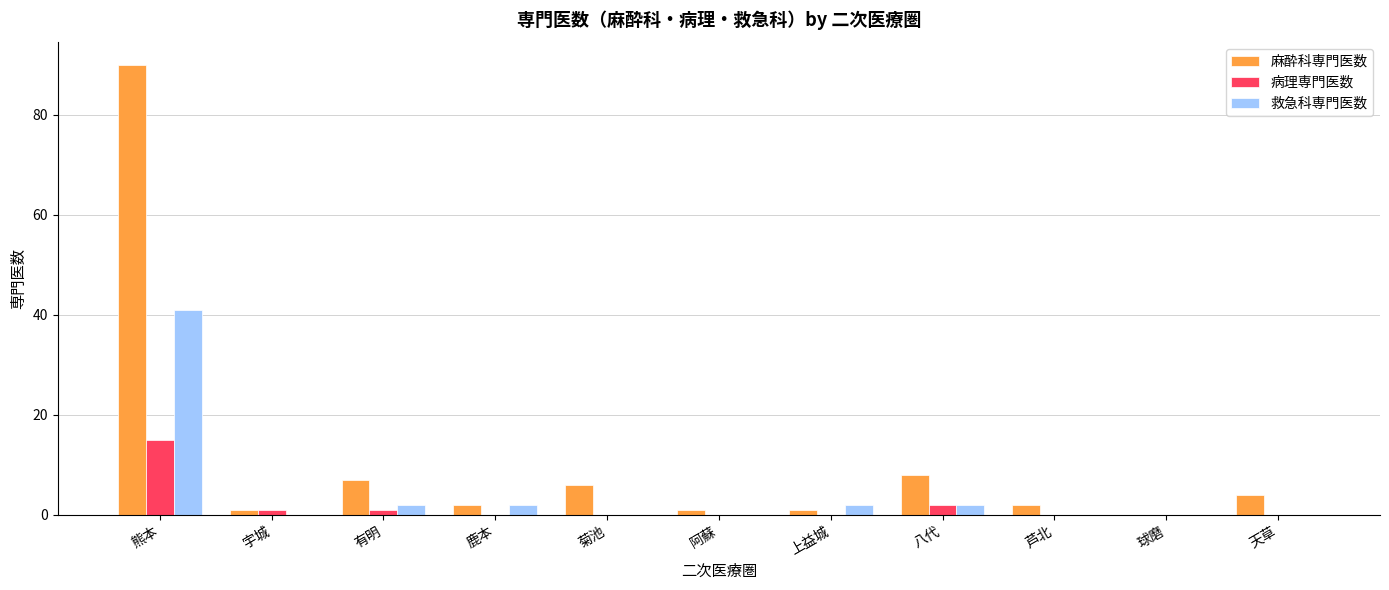

Which series has the largest range (max minus min)?

麻酔科専門医数